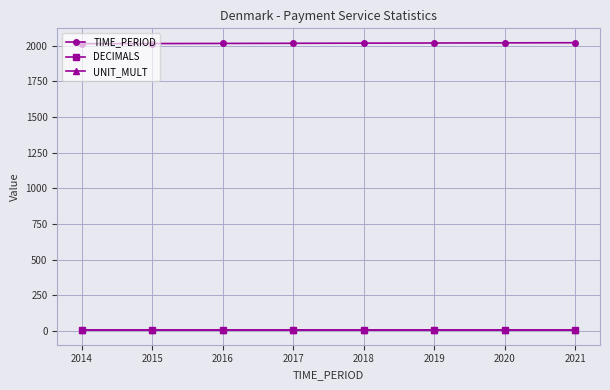

Does the chart display data point markers on the line(s)?

Yes